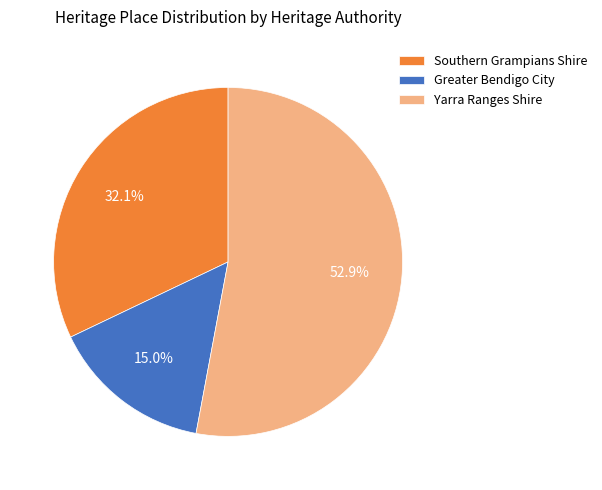

How many segments does this pie chart have?

3